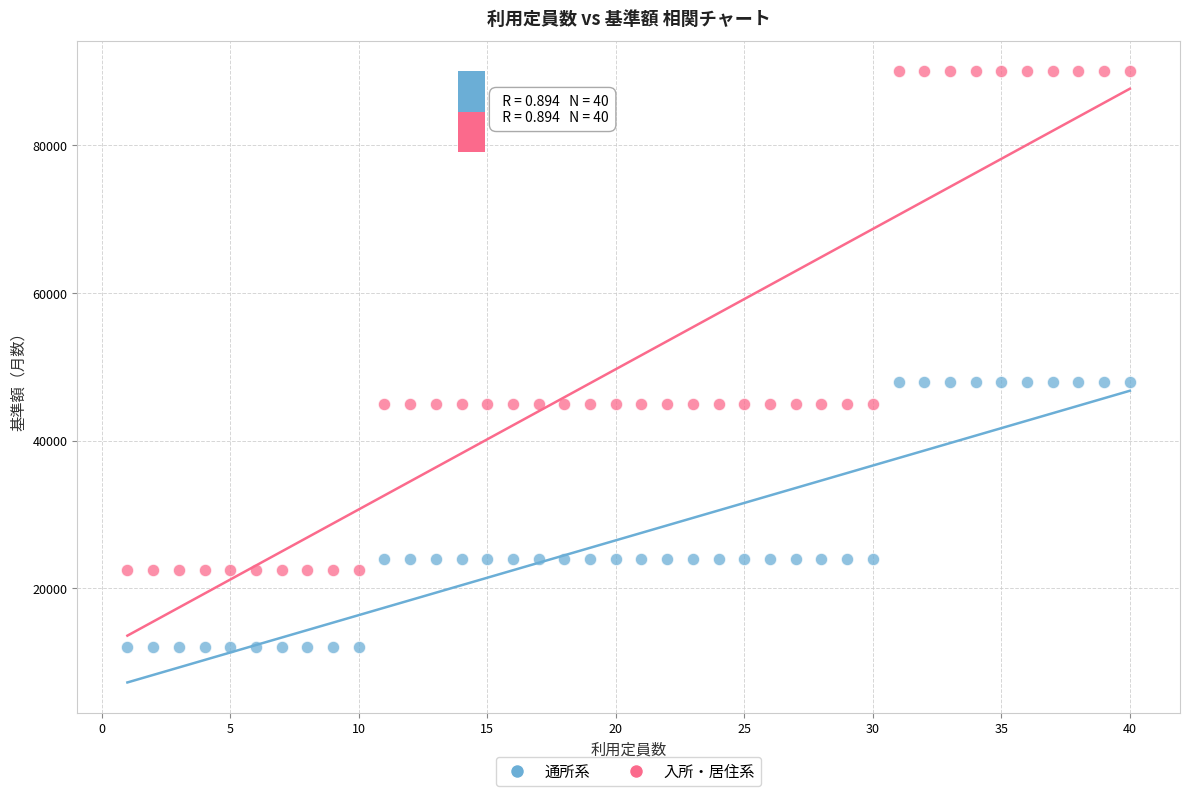

Across all data points, what is the range of Y values (max minus min)?

78000